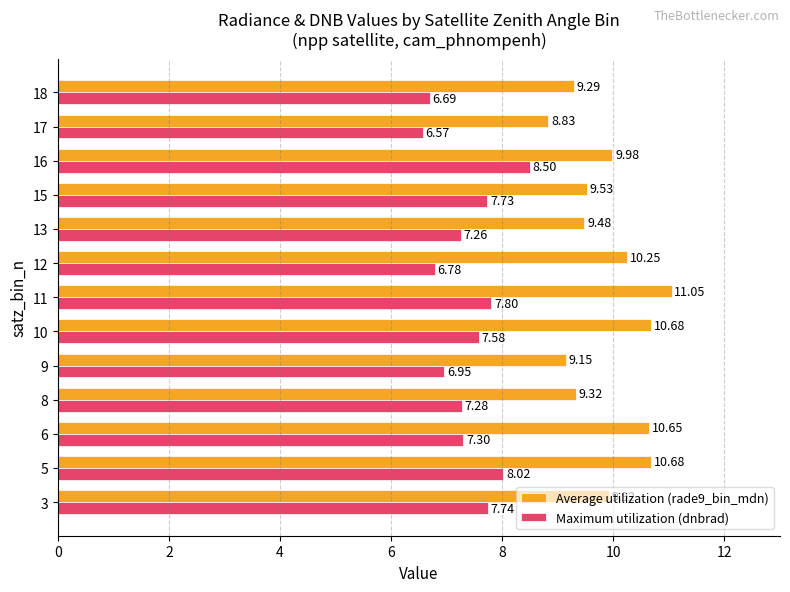

The Maximum utilization (dnbrad) series shows 7.3 at 8. True or false?

True